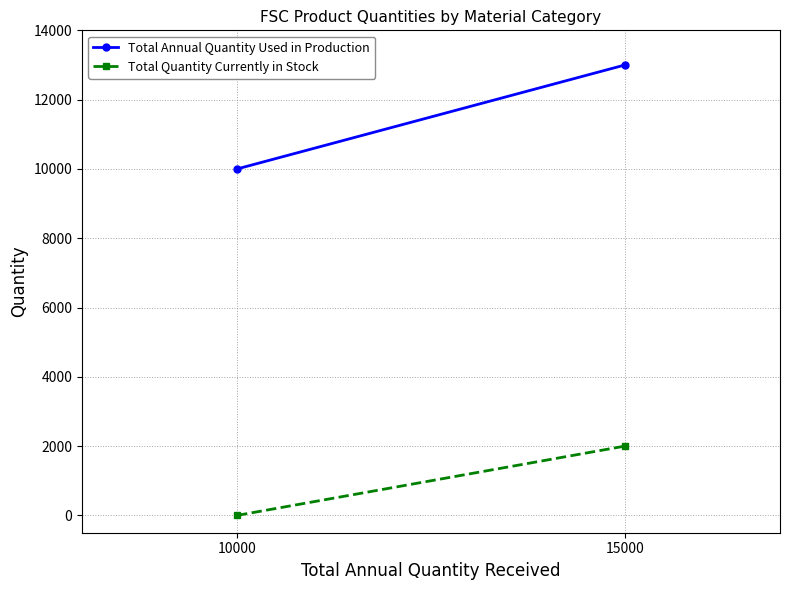

At how many categories does at least one series exceed 9036?

2